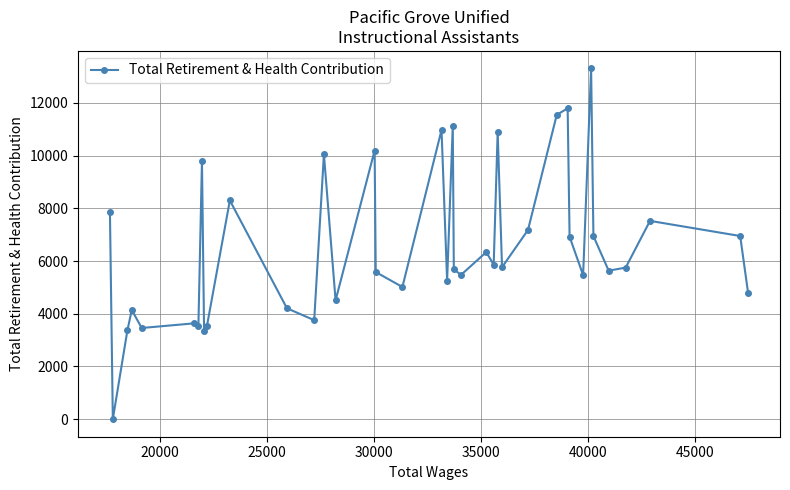

What is the difference between the maximum and minimum values?

13303